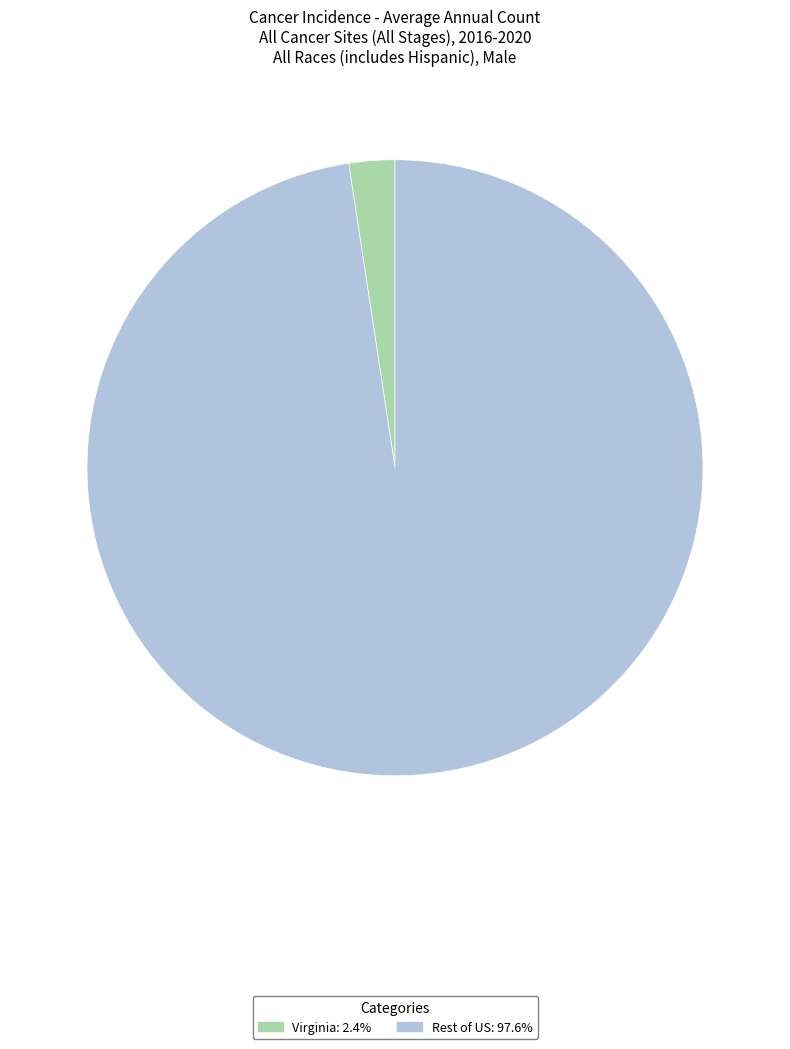

Is there a majority slice in this chart?

Yes